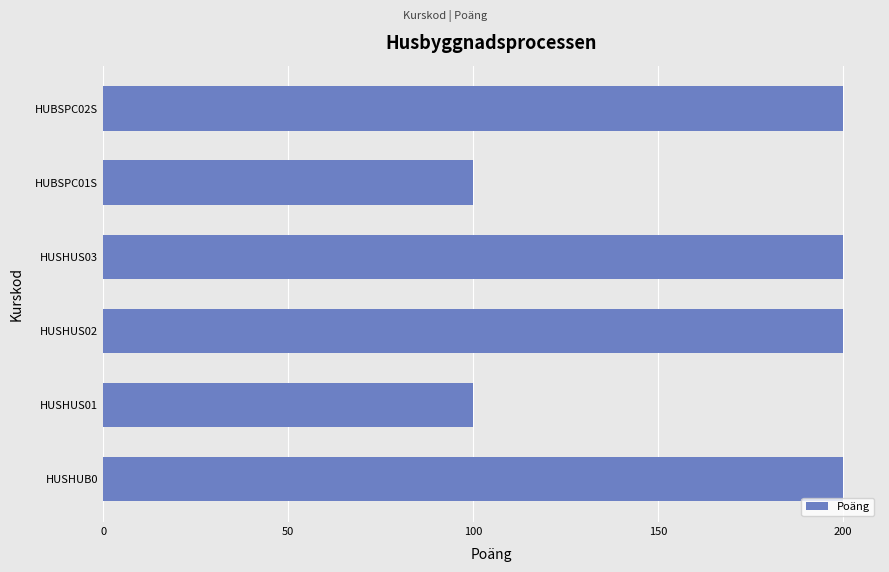

What is the value of the 1st bar from the left?

200